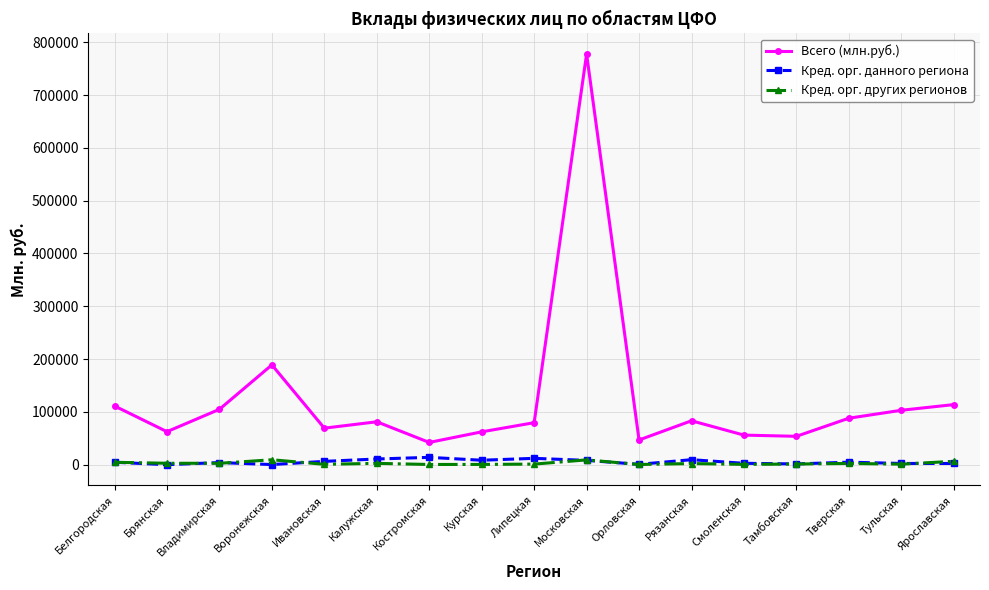

True or false: Кред. орг. данного региона and Всего (млн.руб.) cross at least once.

False